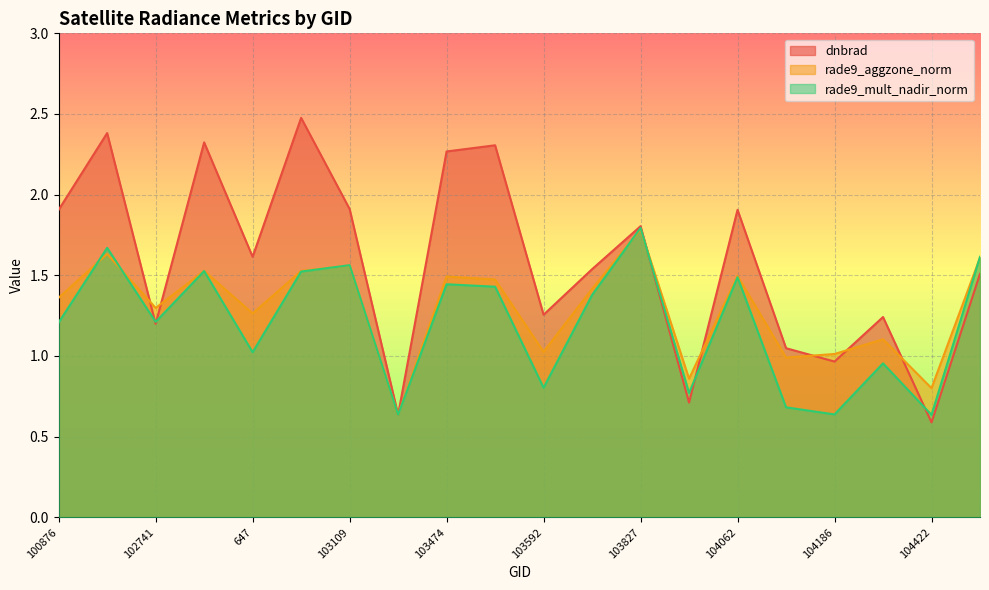

At 1070, list the series in order from smallest to largest.

rade9_mult_nadir_norm, rade9_aggzone_norm, dnbrad